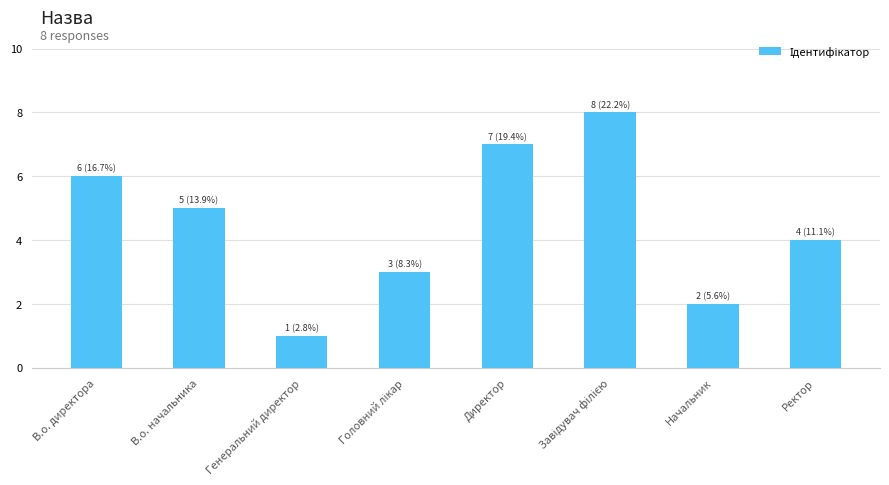

How many series are shown in this chart?

1